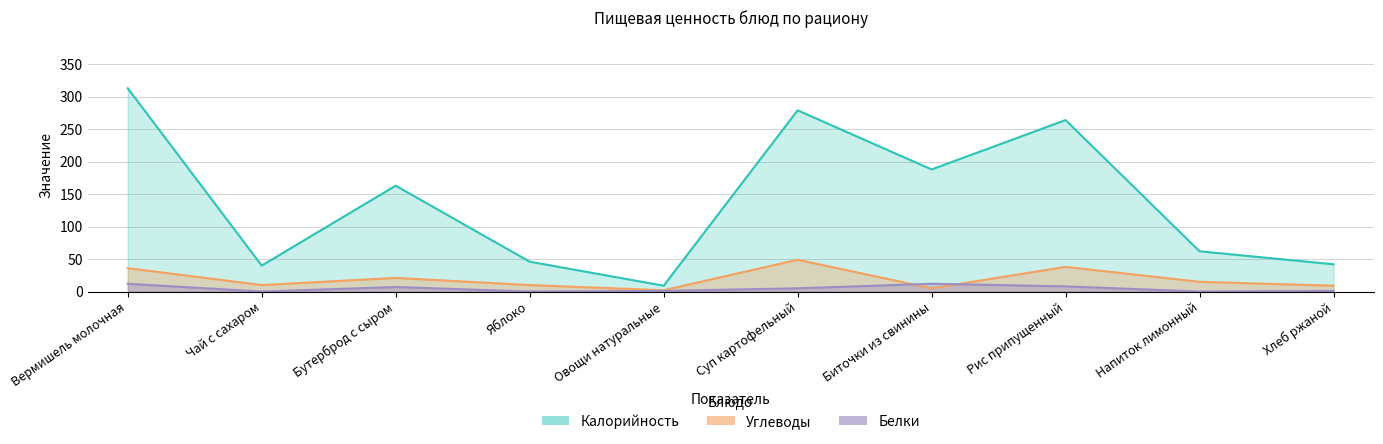

How many interior local peaks does the Углеводы series have?

3